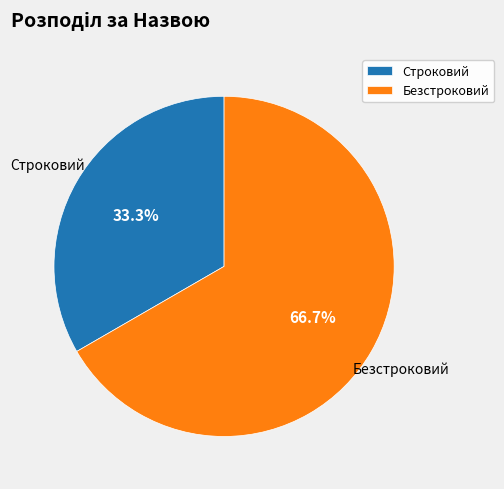

What portion of the pie excludes Строковий?

66.7%